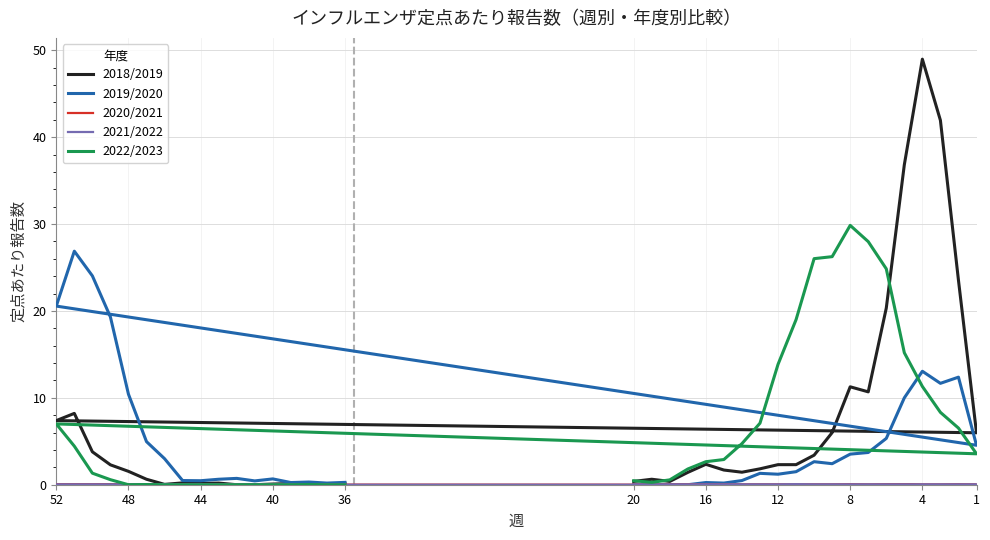

Rank the series by their maximum value, from lowest to highest.

2021/2022, 2020/2021, 2019/2020, 2022/2023, 2018/2019